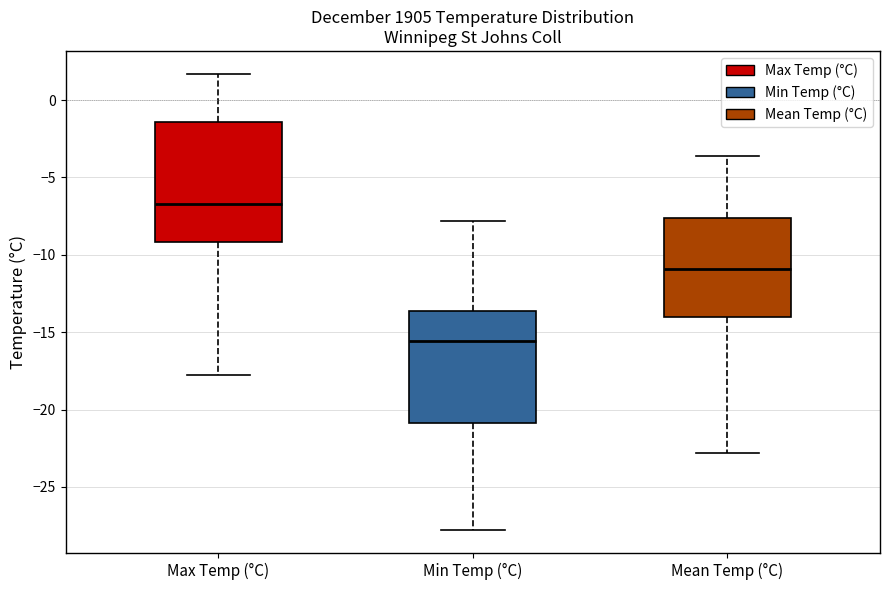

Reading left to right, read every box against the y-axis: the position of its median line, the range the box covers, and the ends of its whiskers. The values are not printed on the chart, so give them approximately, as read against the axis.

Max Temp (°C): median -6.5, box -9.0 to -1.5, whiskers -18.0 to 1.5
Min Temp (°C): median -15.5, box -21.0 to -13.5, whiskers -28.0 to -8.0
Mean Temp (°C): median -11.0, box -14.0 to -7.5, whiskers -23.0 to -3.5